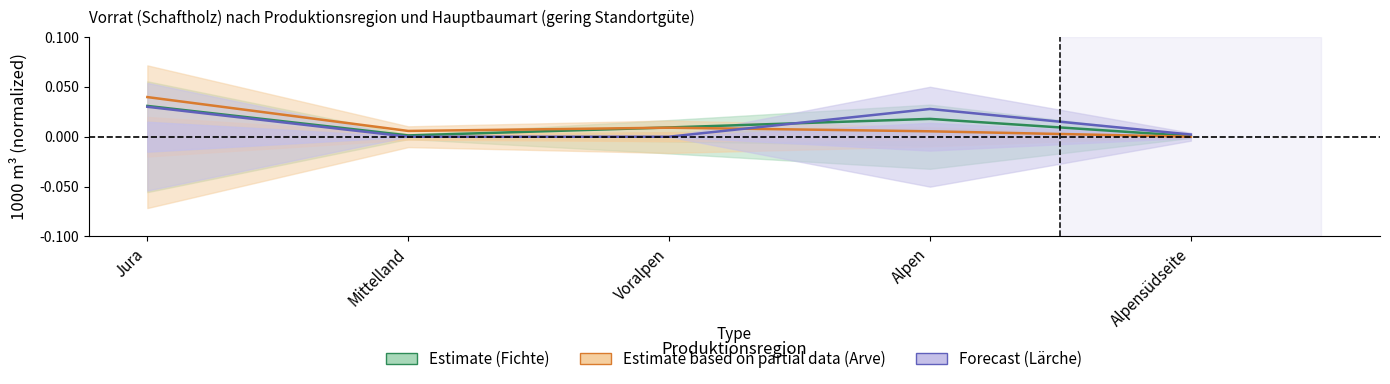

The value of Lärche at Alpensüdseite is 0.0. True or false?

True